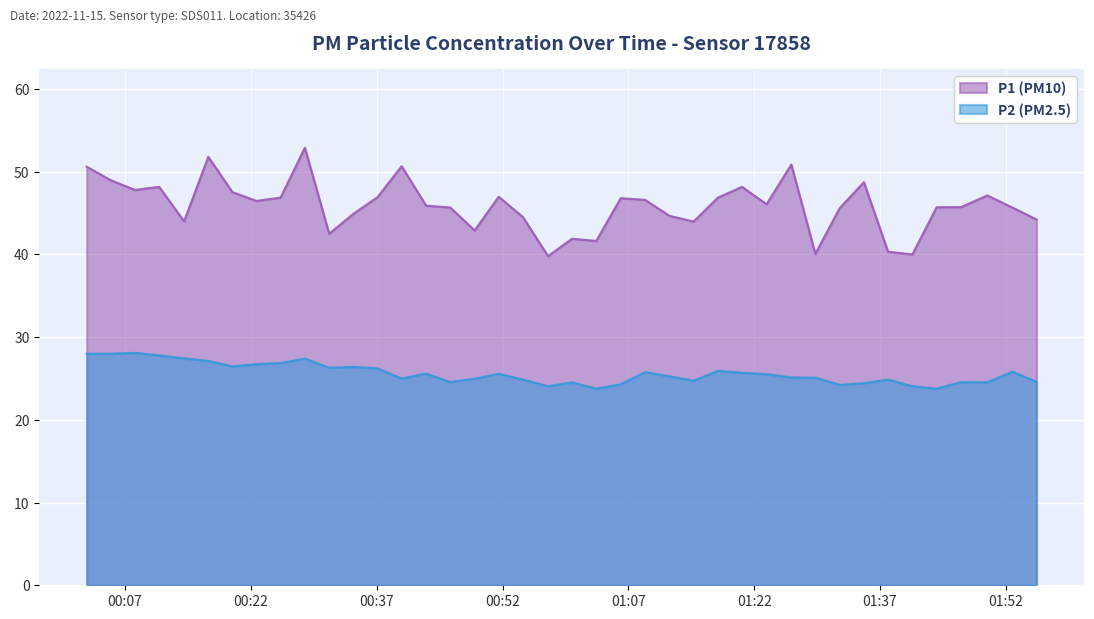

The P1 series shows 11.2 at 2022-11-15T01:08:59. True or false?

False